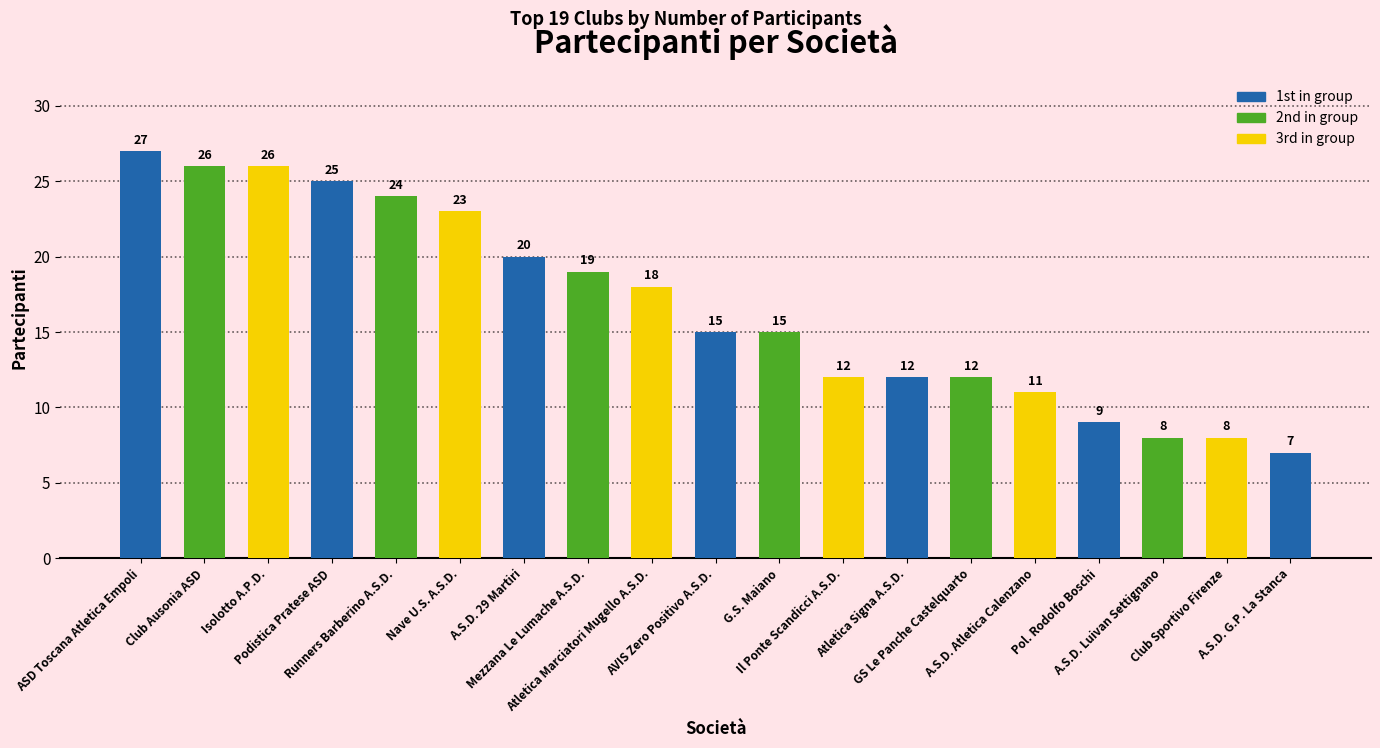

What is the smallest value displayed?

7